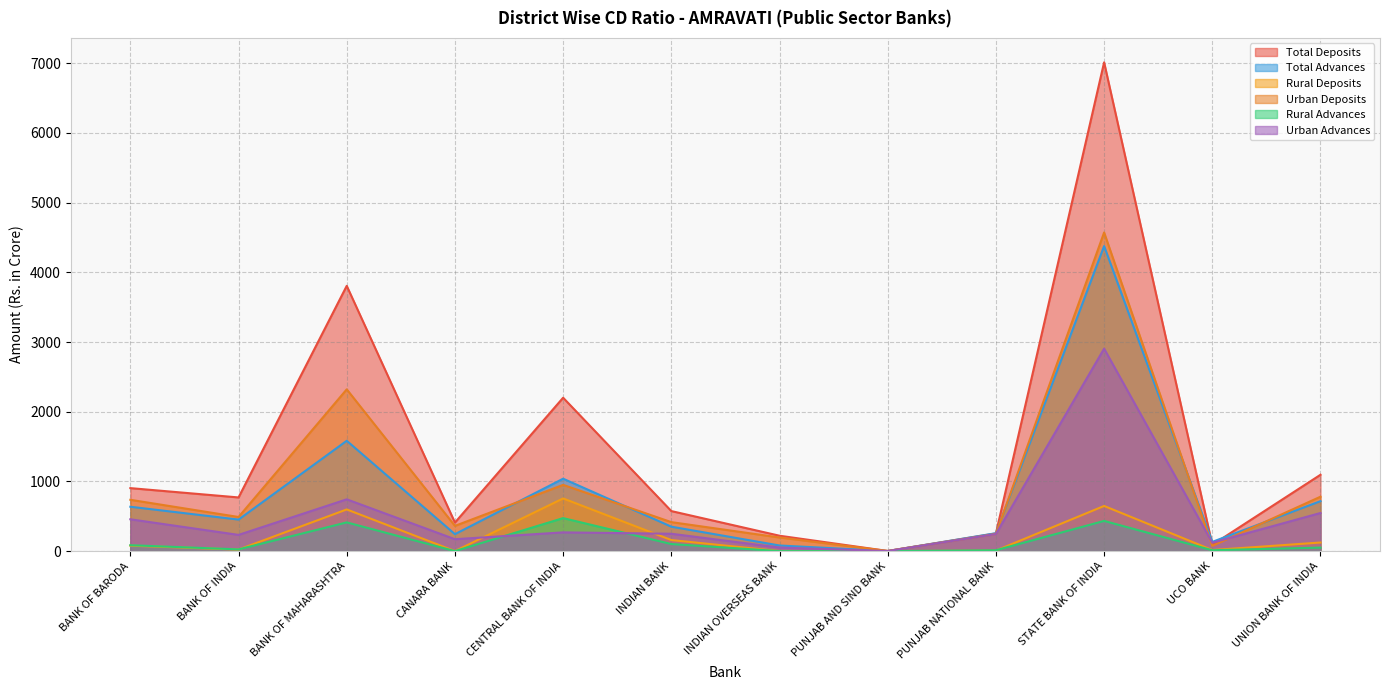

Where does the Urban Deposits series first go above 489?

BANK OF BARODA